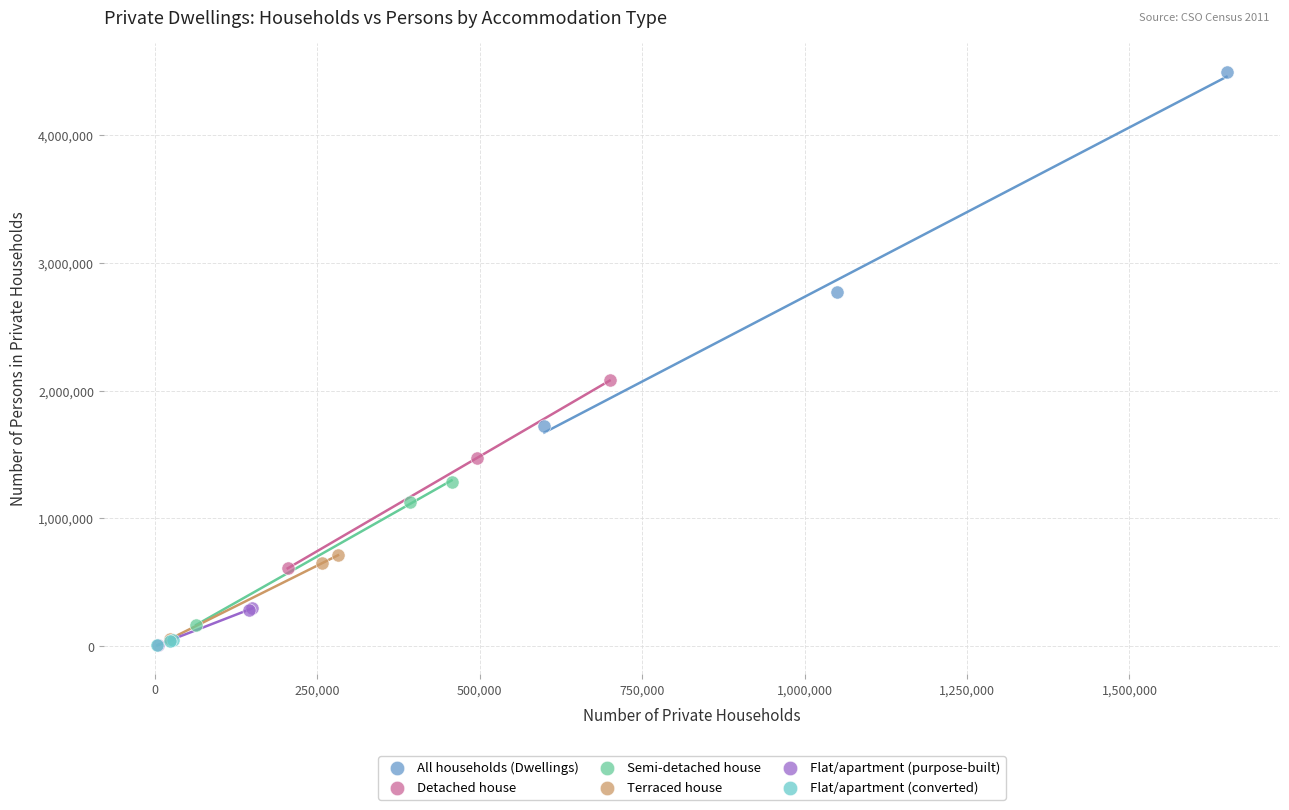

Which series has the widest spread of Y values?

All households (Dwellings)